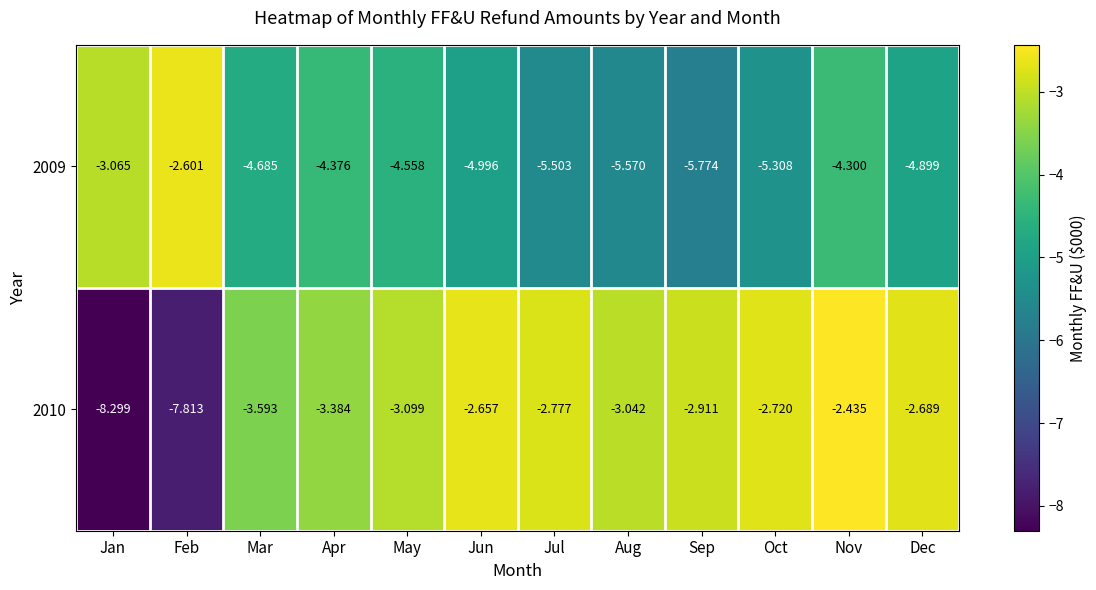

At which category is the sum across all series the highest?

Nov